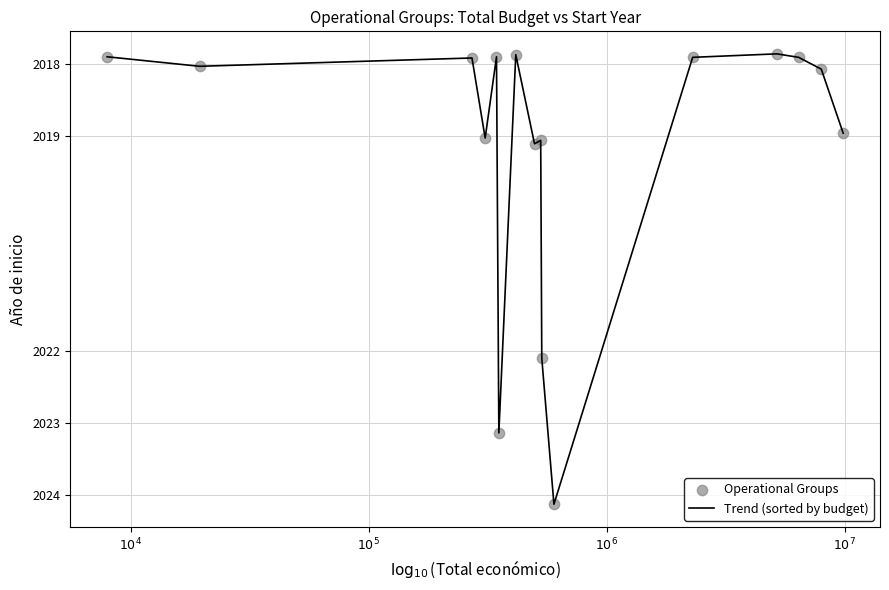

What is the greatest value displayed?

2024.1